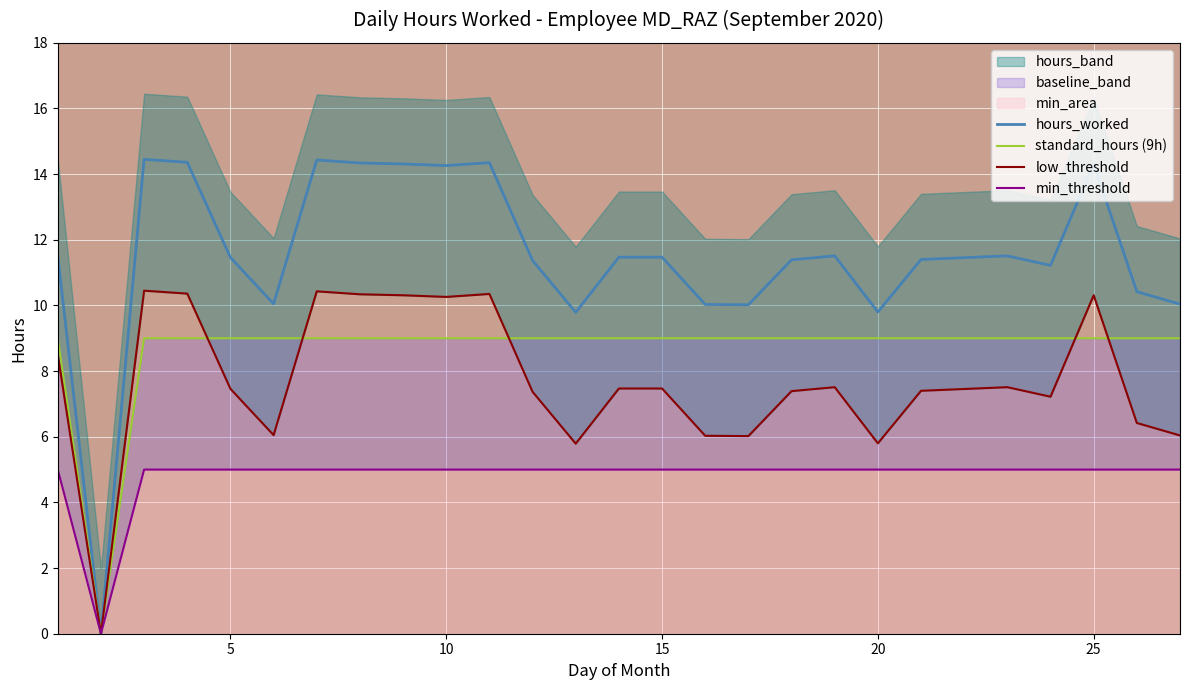

What is the difference between the highest and lowest values at 20?

4.8